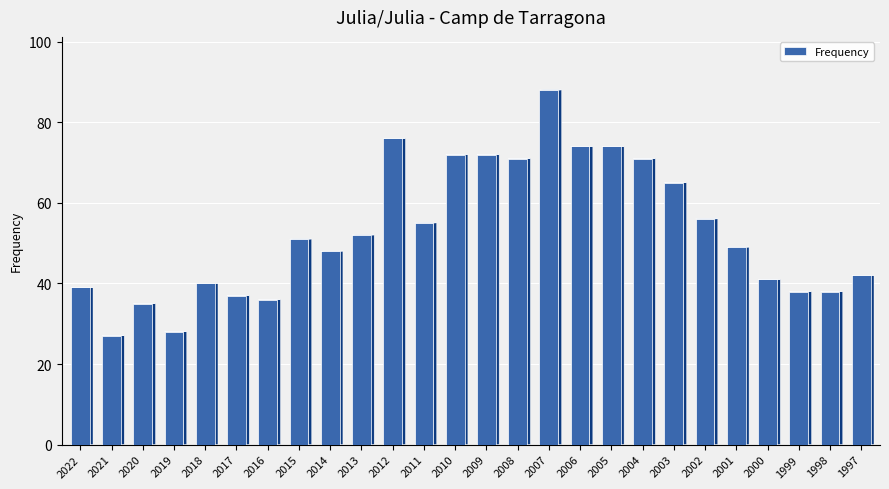

What is the value of the 10th bar from the left?

52